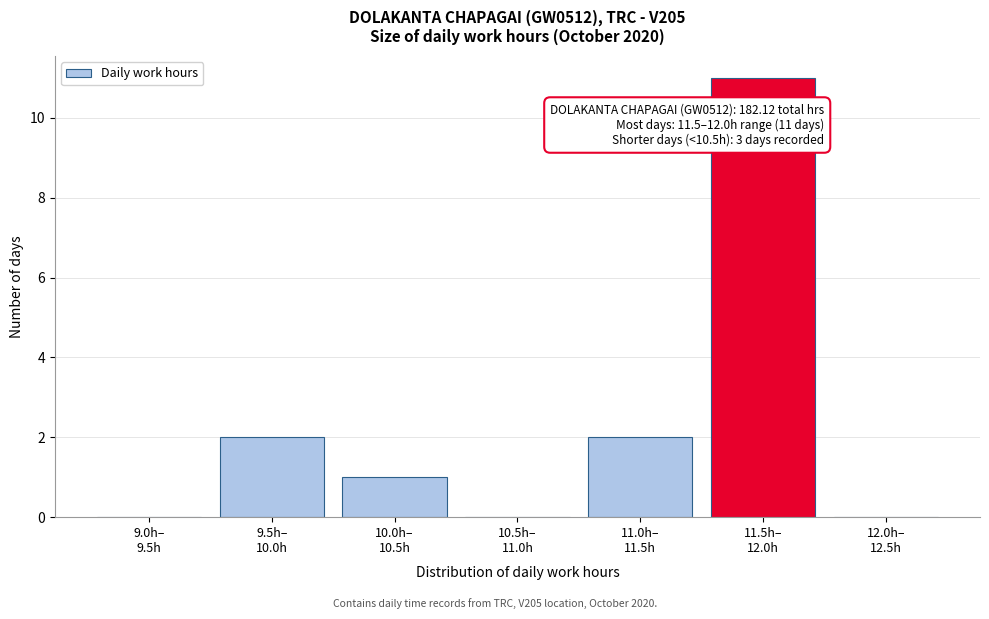

What is the sum of all values?

16